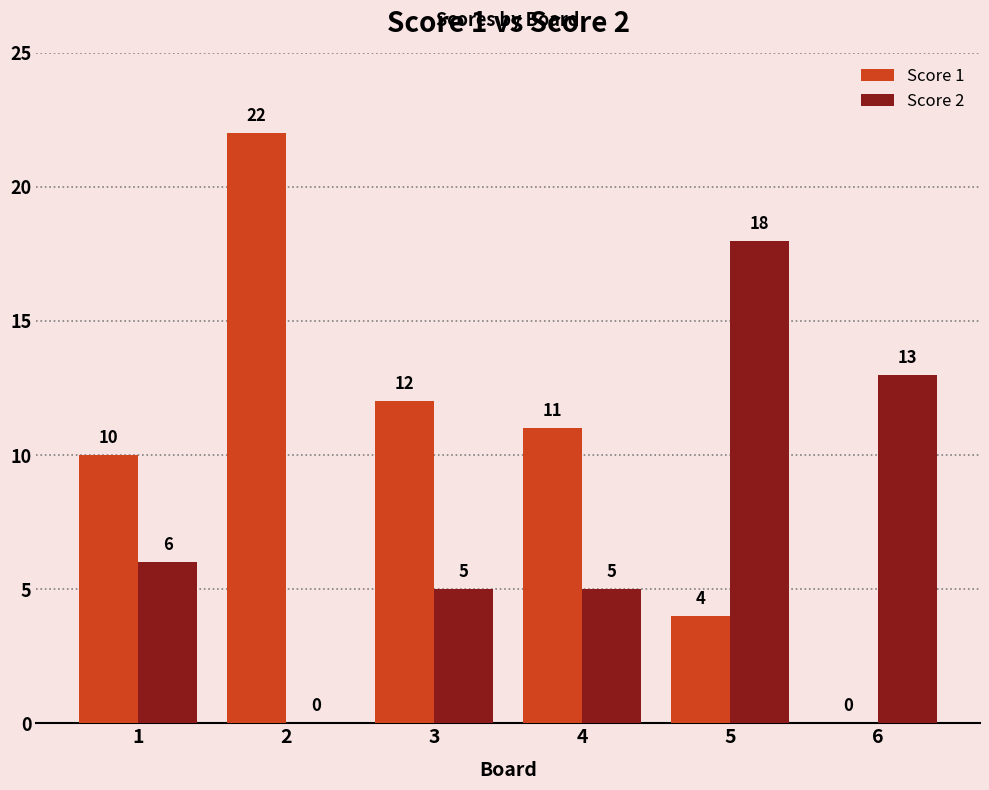

What is the average value of the Score 1 series?

10